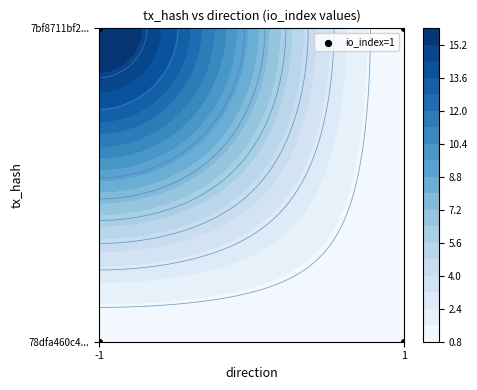

What is the difference between the maximum and minimum values in the 7bf8711bf2a28adae7e678b92e3c8dd7f33059c series?

15